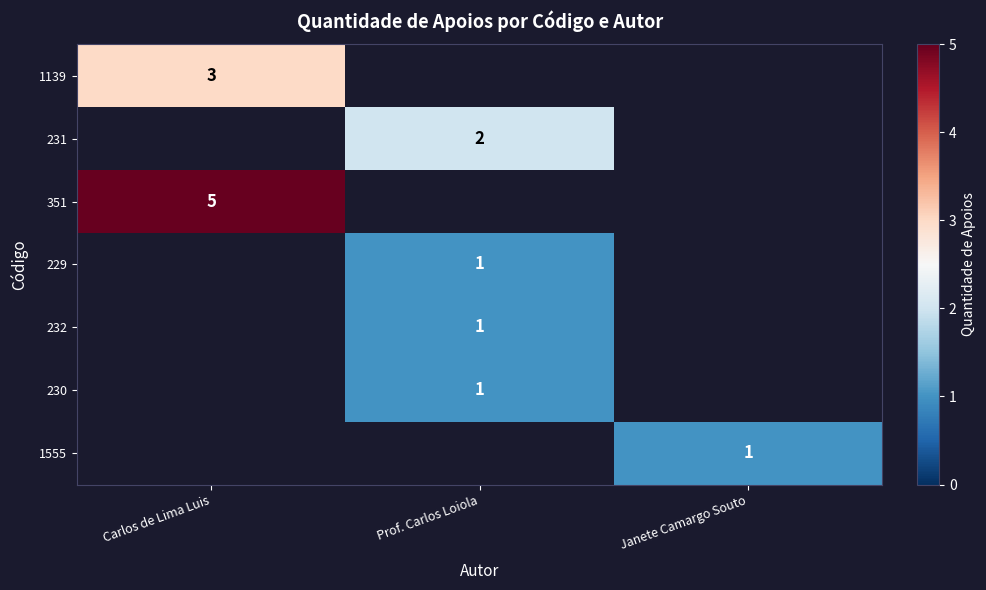

The value of 230 at Prof. Carlos Loiola is 2. True or false?

False